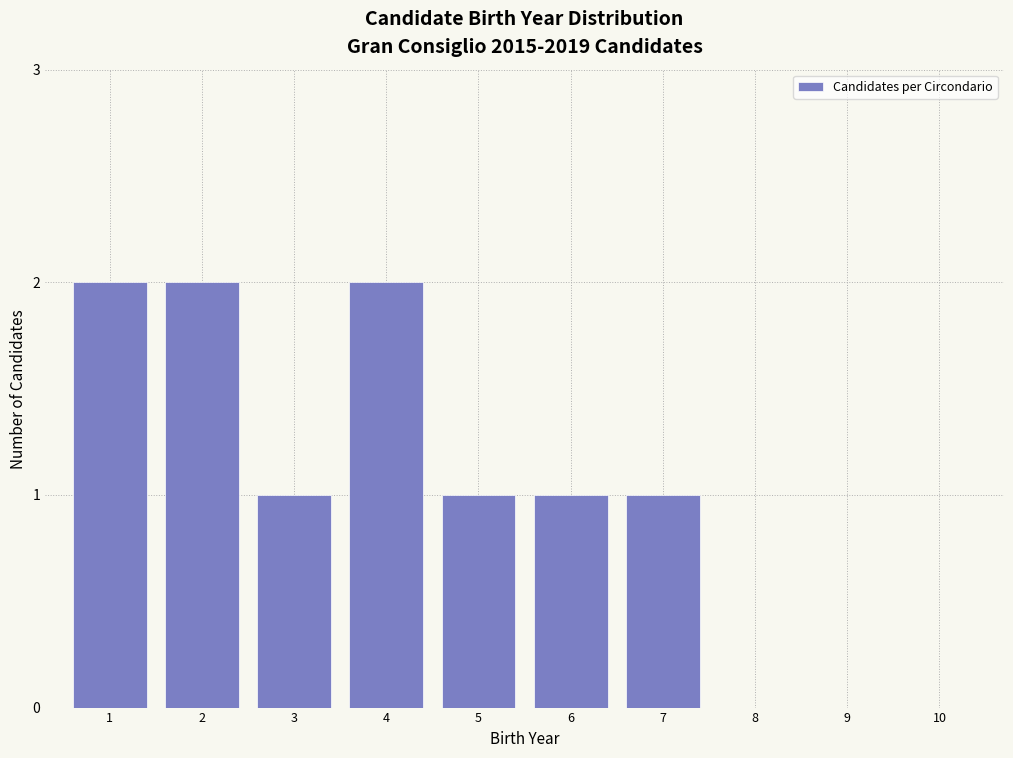

Reading right to left, list all the values displayed in this chart.

10=0	9=0	8=0	7=1	6=1	5=1	4=2	3=1	2=2	1=2